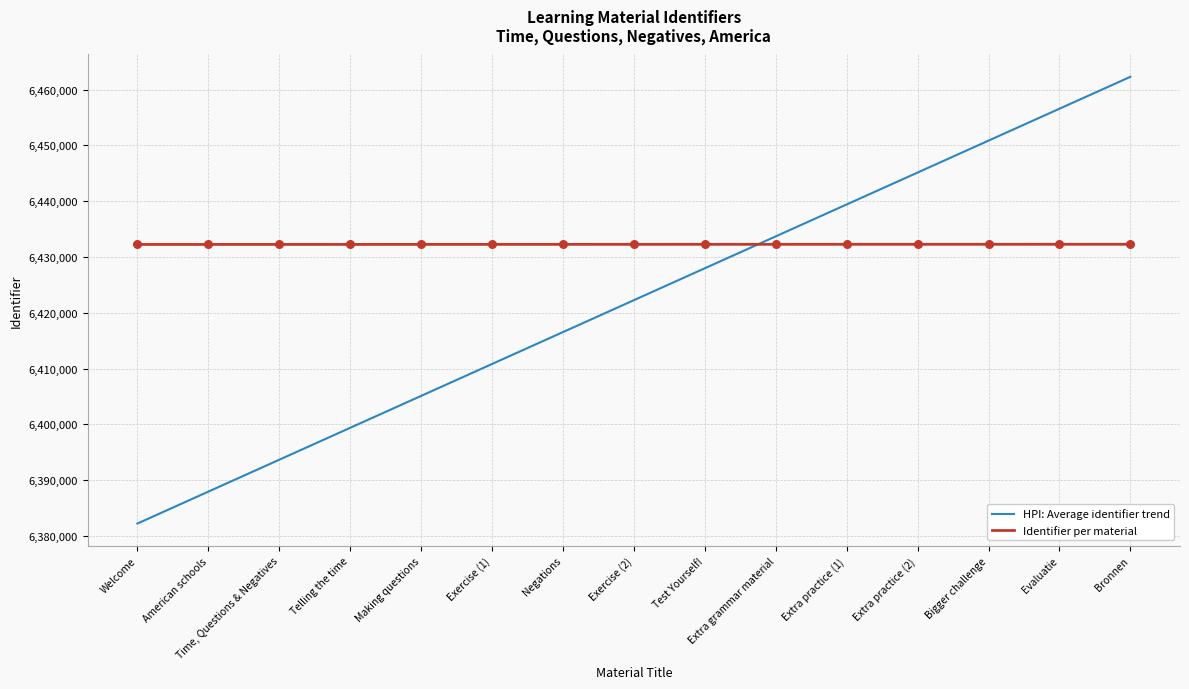

At which category is the sum across all series the highest?

Bronnen